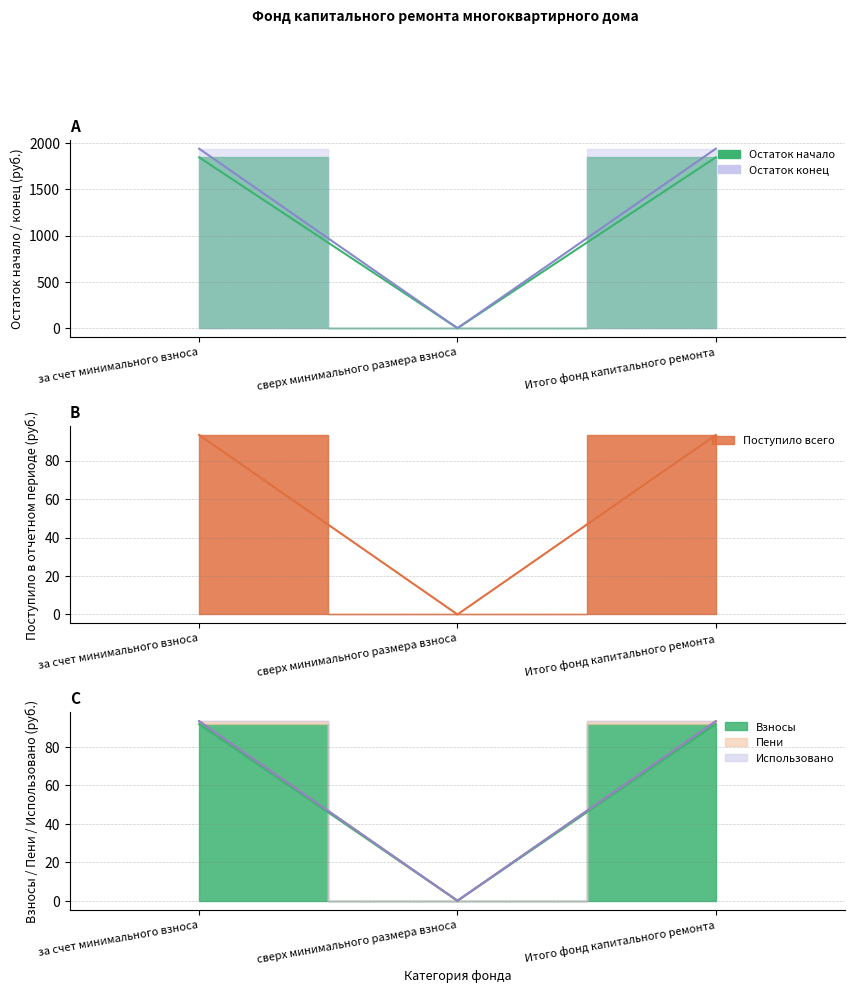

How many data points does each series have?

3